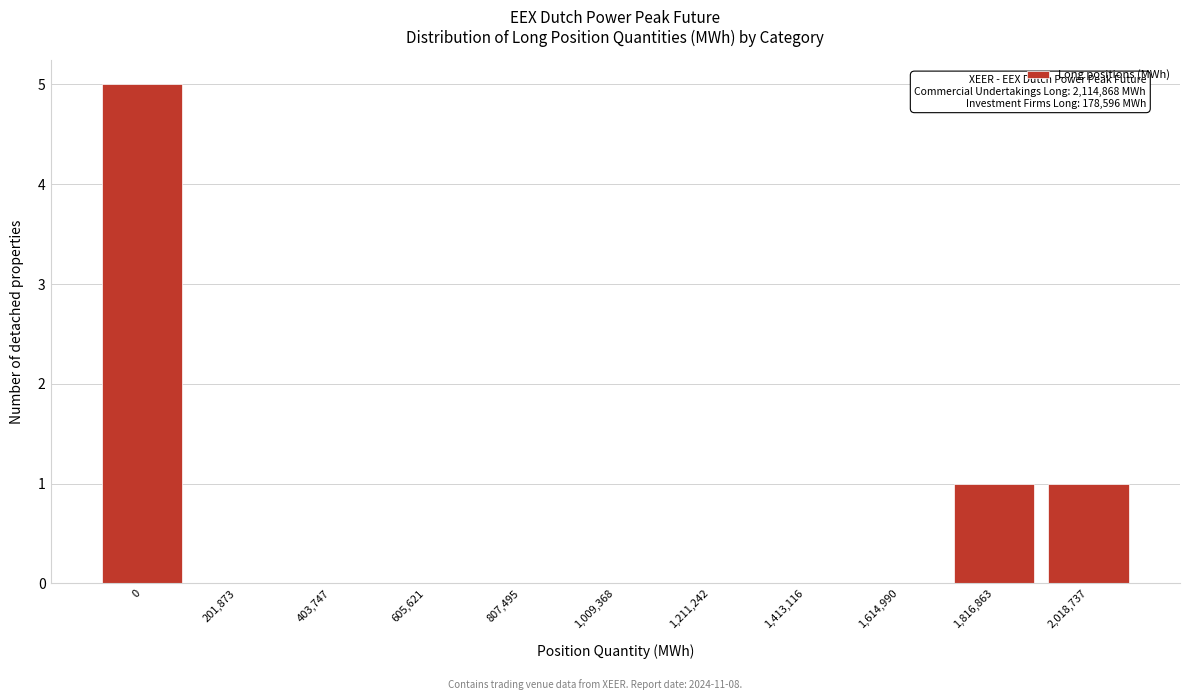

Reading left to right, extract all data points from this chart.

0=5	201,873=0	403,747=0	605,621=0	807,495=0	1,009,368=0	1,211,242=0	1,413,116=0	1,614,990=0	1,816,863=1	2,018,737=1